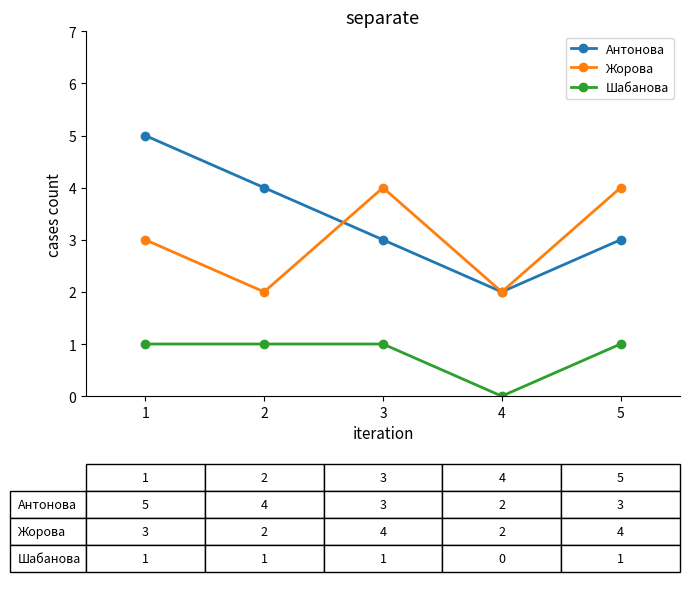

What are all the series names shown in the legend?

Антонова, Жорова, Шабанова